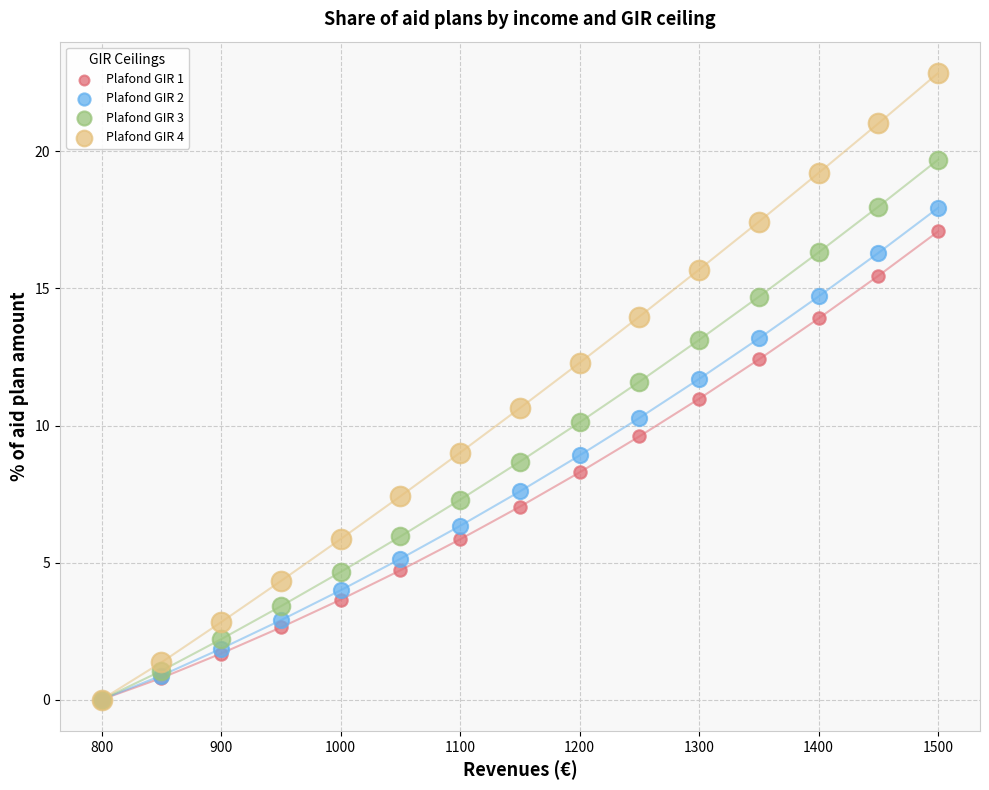

What are all the series names shown in the legend?

Plafond GIR 1, Plafond GIR 2, Plafond GIR 3, Plafond GIR 4